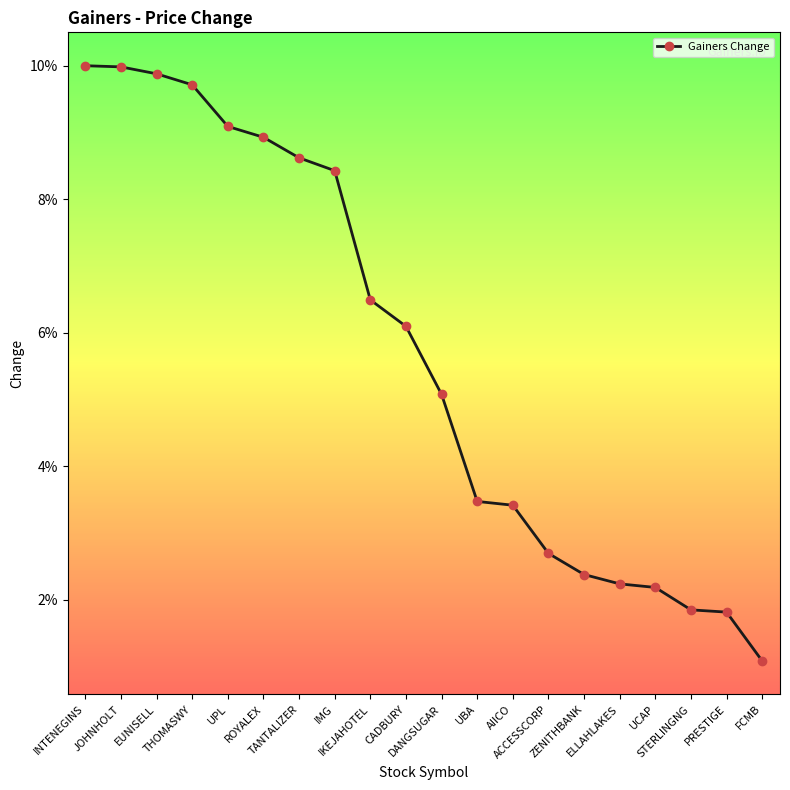

Which has a higher value, UPL or IKEJAHOTEL?

UPL